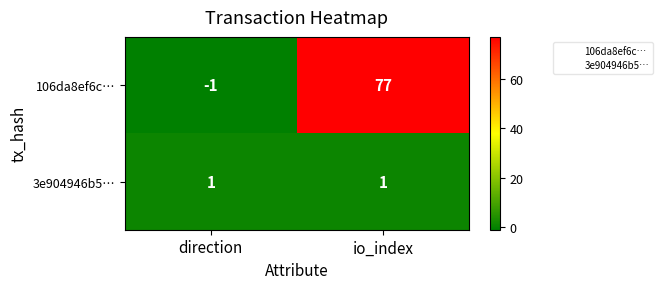

What is the spread (max minus min) of values at io_index?

76